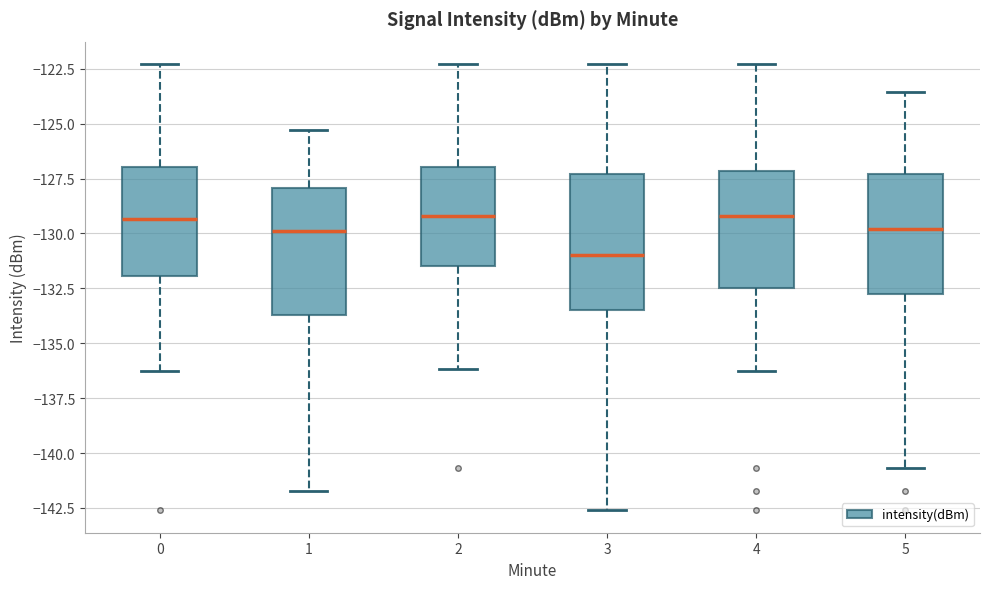

Which box's median line is the lowest?

3